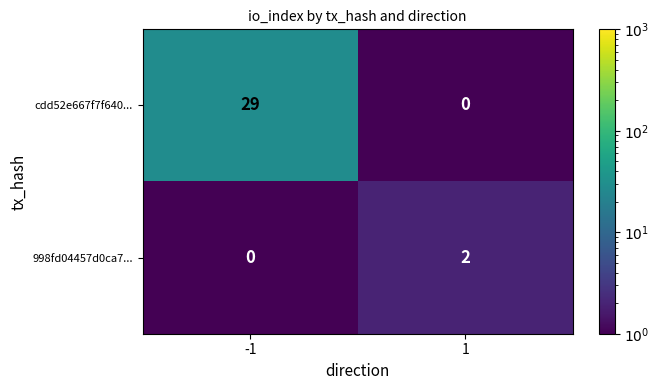

True or false: 998fd04457d0ca7... has a value of -1 at -1.

False